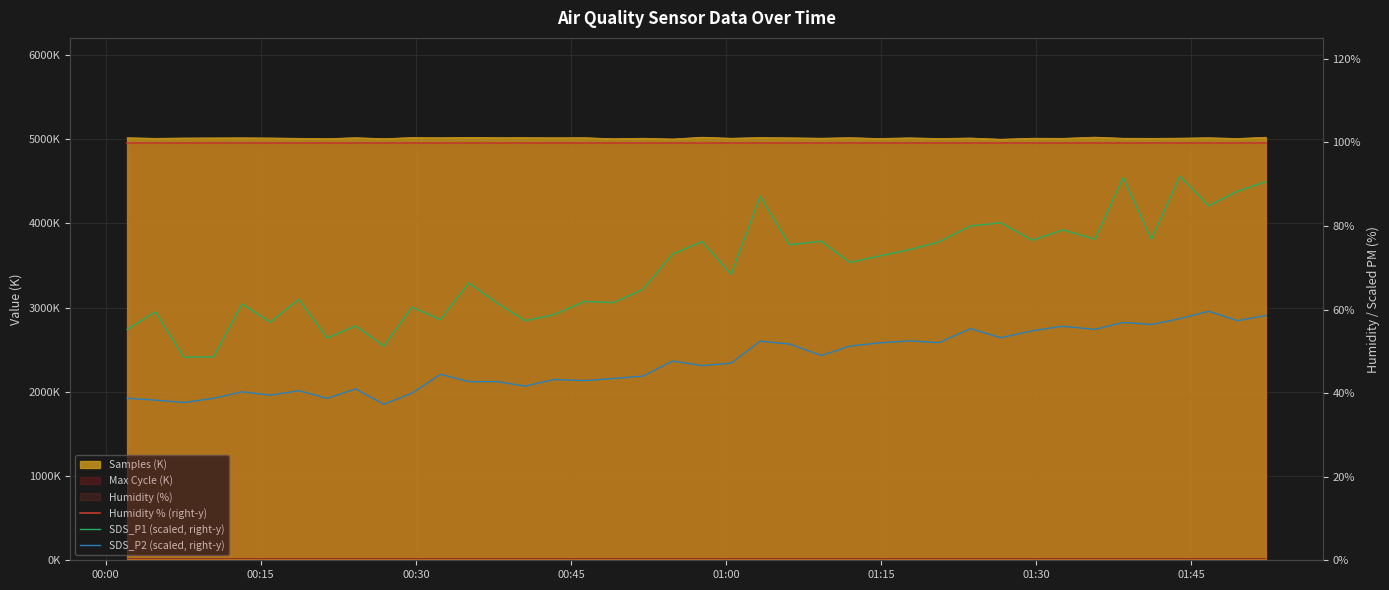

What is the lowest value of the SDS_P2 (scaled, right-y) series?

37.3